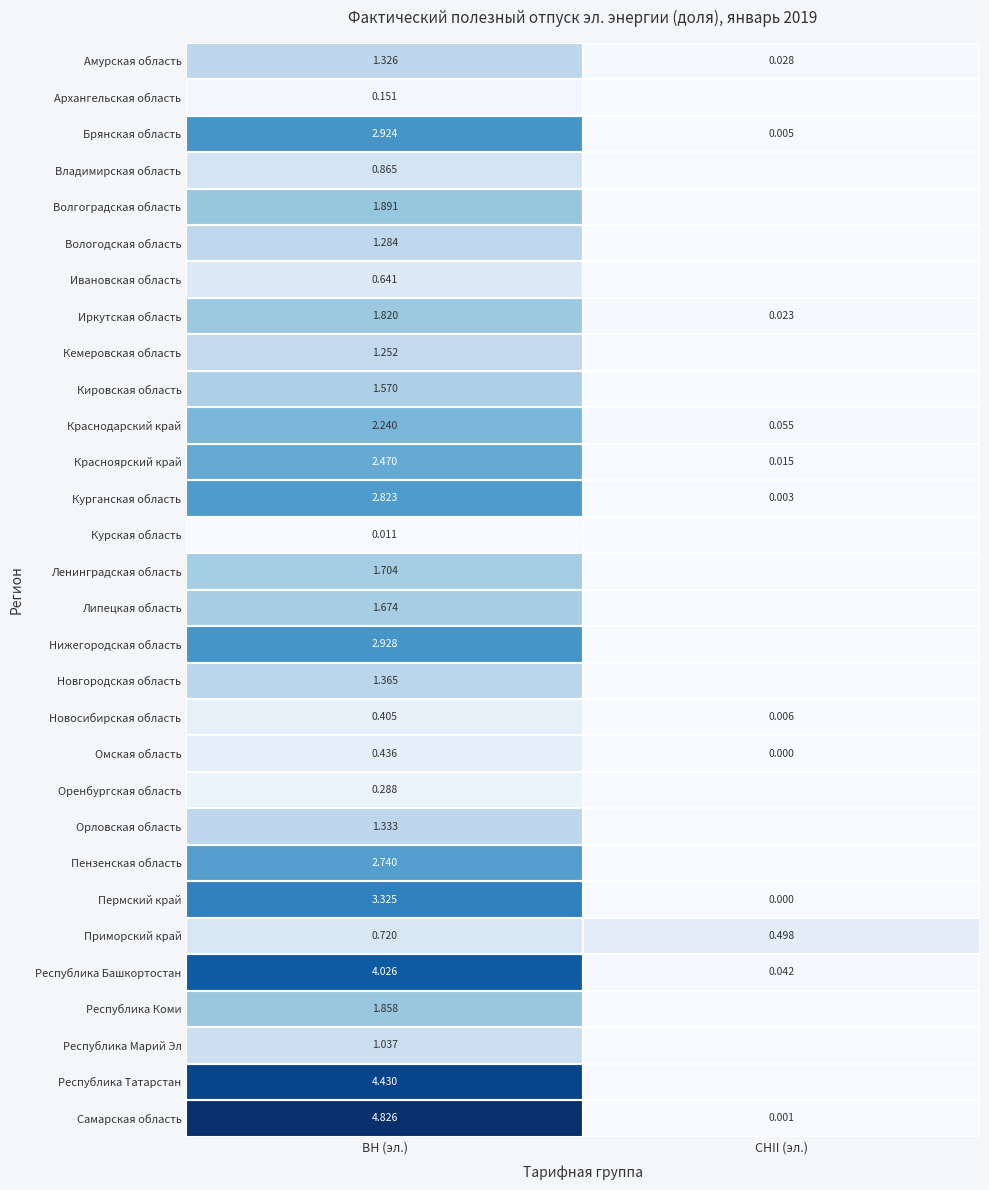

Between СНII (эл.) and ВН (эл.), which is larger?

ВН (эл.)